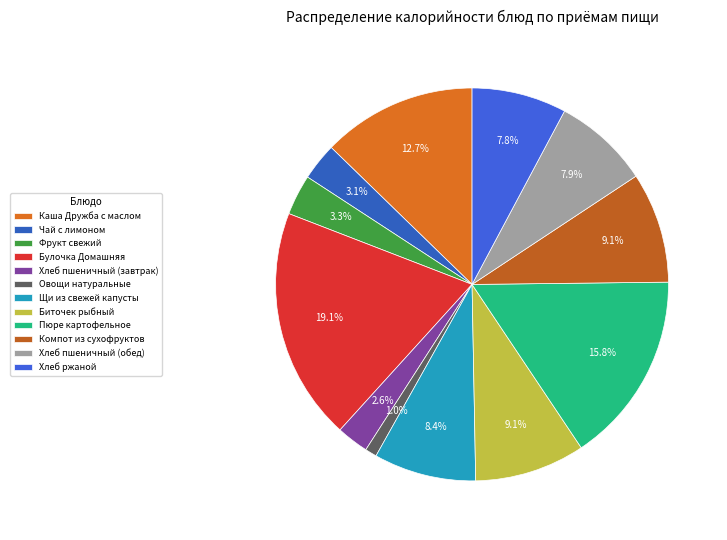

What is the ratio of the value at Хлеб пшеничный (завтрак) to the value at Биточек рыбный?

0.3